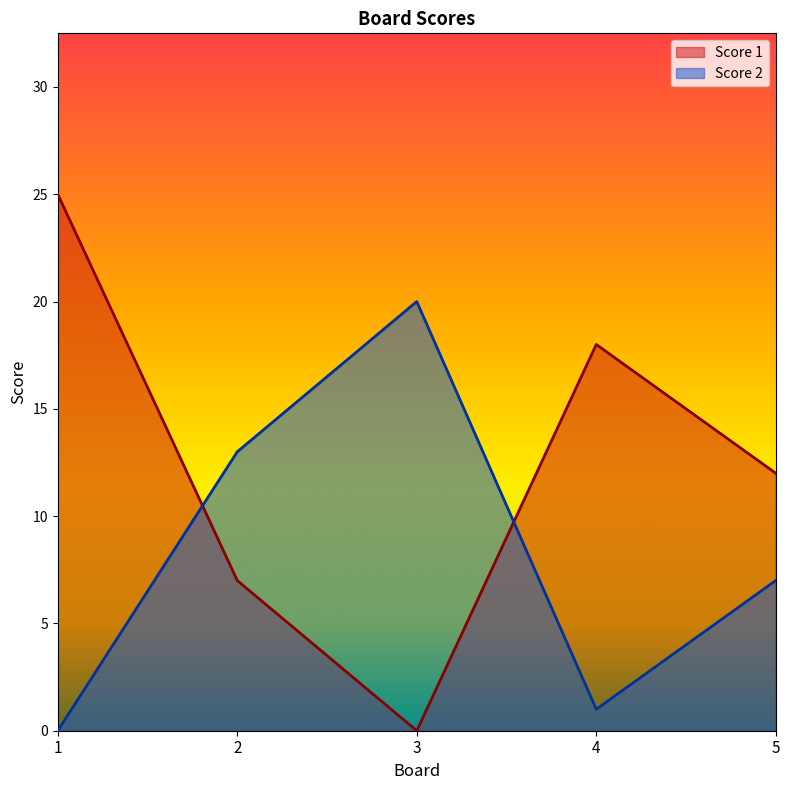

The value of Score 2 at 5 is 12. True or false?

False